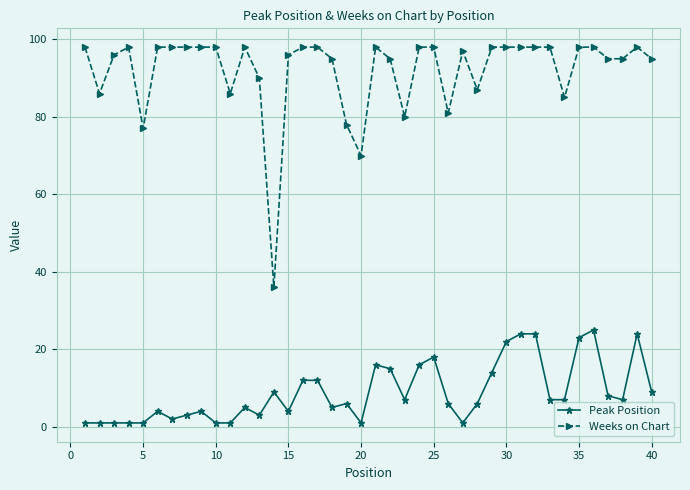

What is the smallest value displayed?

1